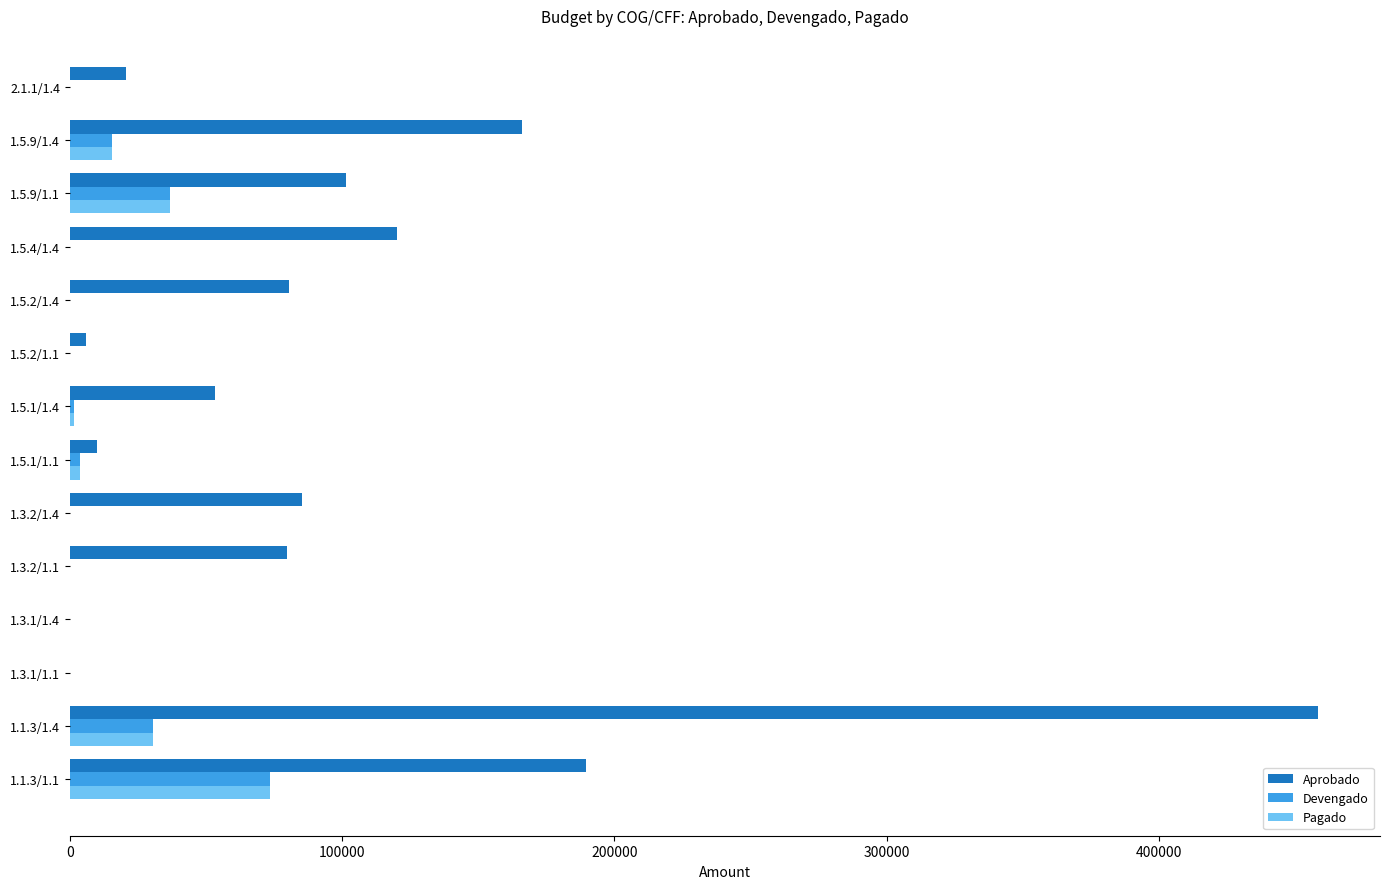

What is the sum of all Devengado values?

161705.7